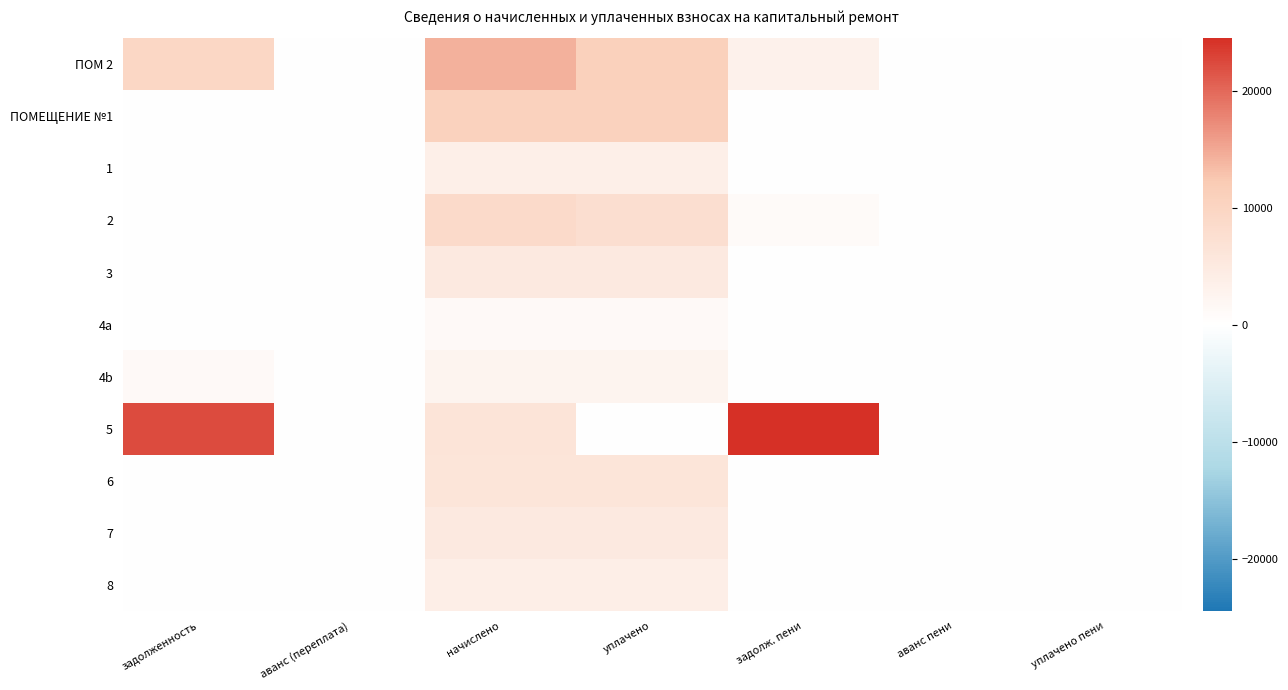

How many categories are shown in the chart?

7